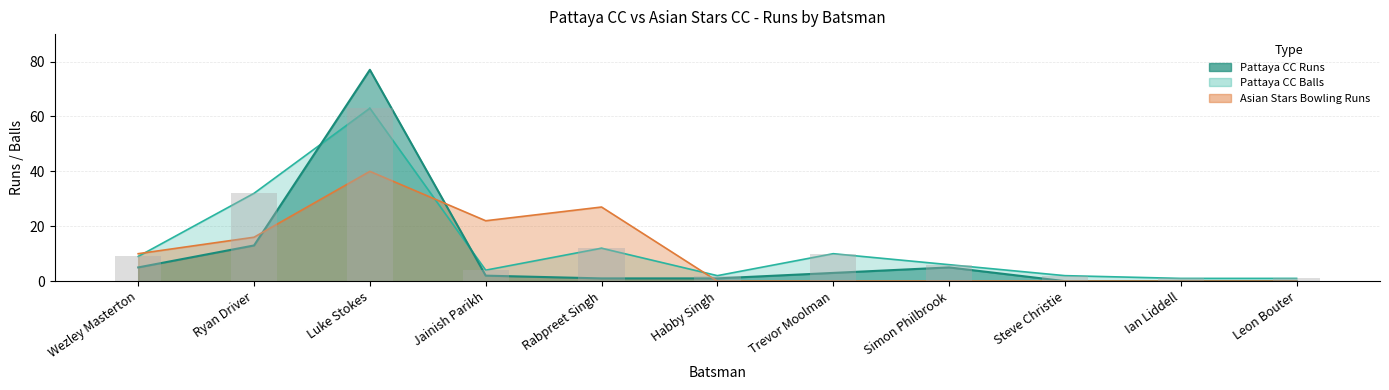

Is the value of Asian Stars Bowling Runs at Habby Singh greater than the value of Pattaya CC Runs at Jainish Parikh?

No